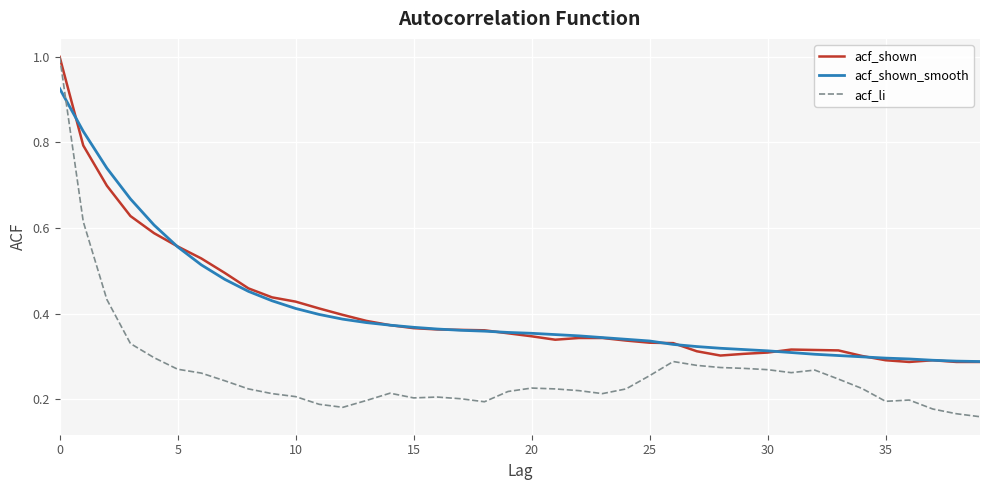

Which series has the largest range (max minus min)?

acf_li